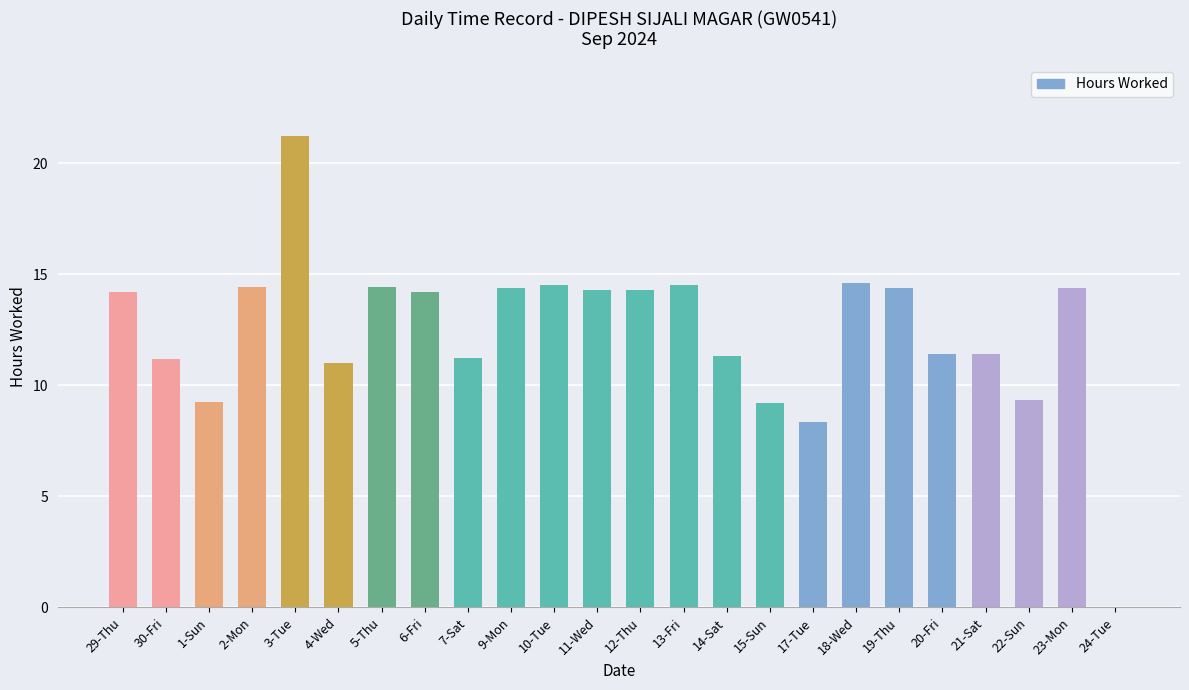

Is it true that the value at 11-Wed is 14.3?

True